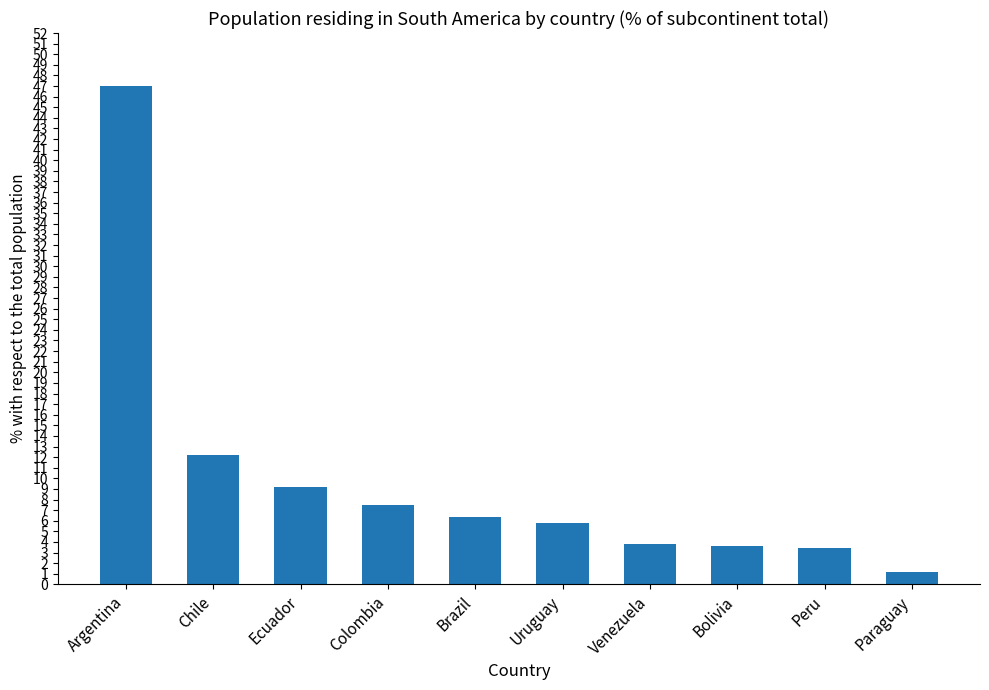

What is the label of the 1st bar from the right?

Paraguay